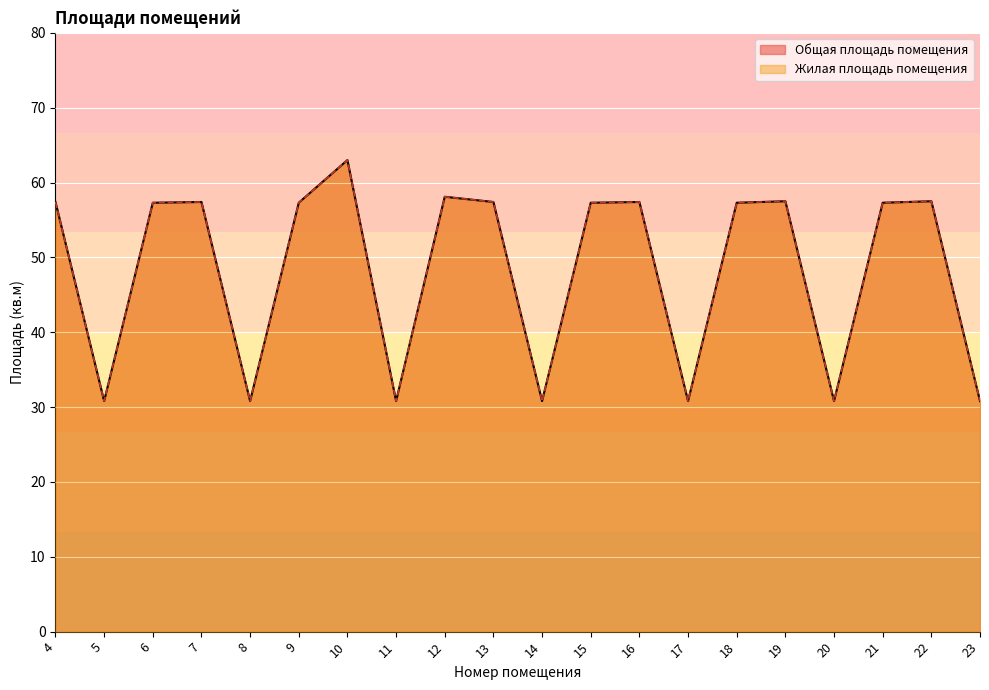

At which label is Жилая площадь помещения closest to 46?

6